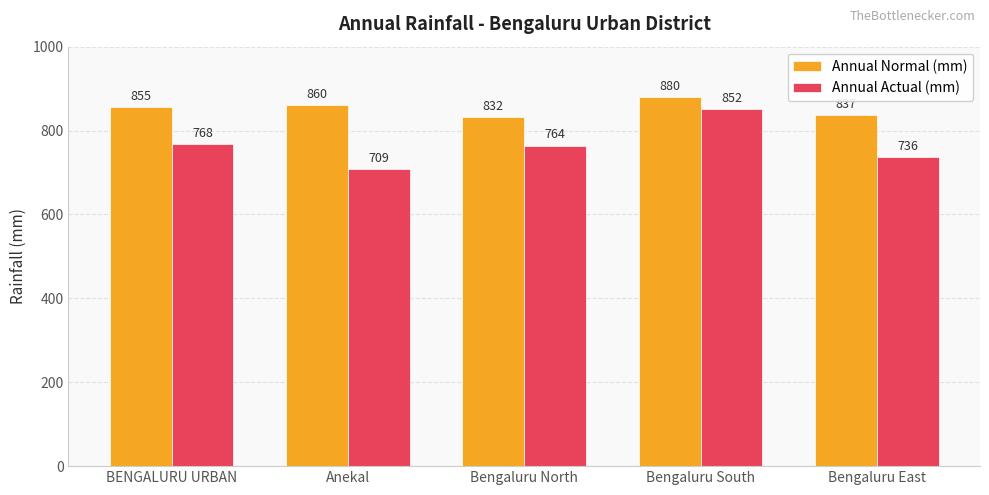

At how many categories does at least one series exceed 740?

5